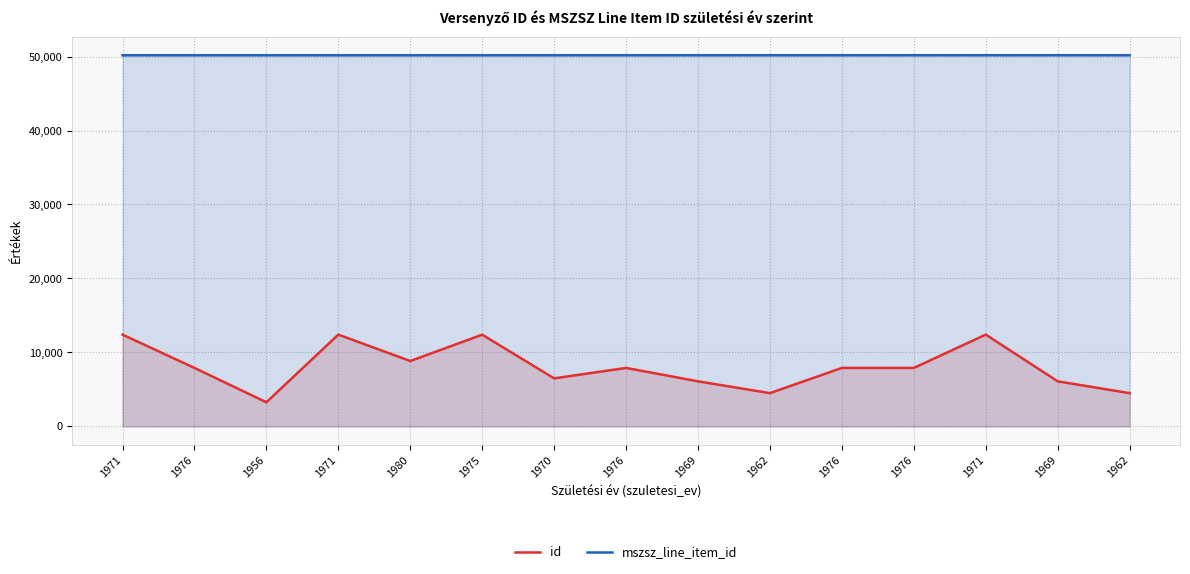

At 1970, list the series in order from smallest to largest.

id, mszsz_line_item_id